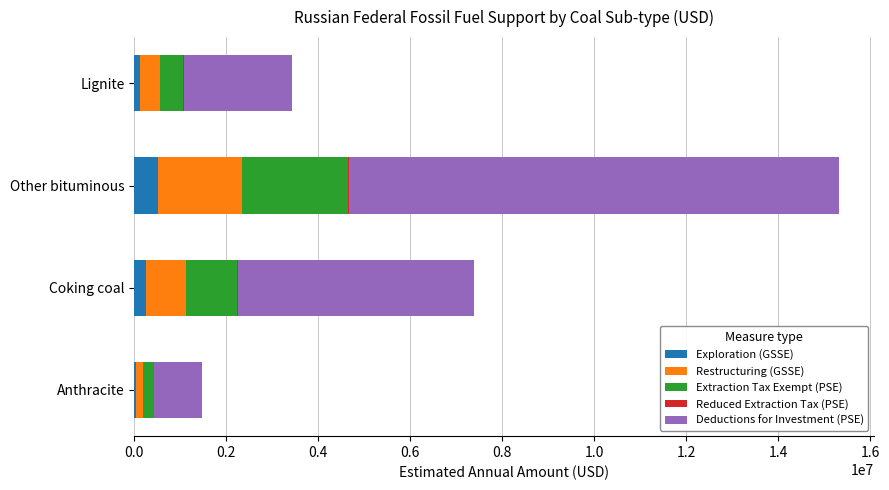

How many values in the Exploration (GSSE) series exceed 249629?

2